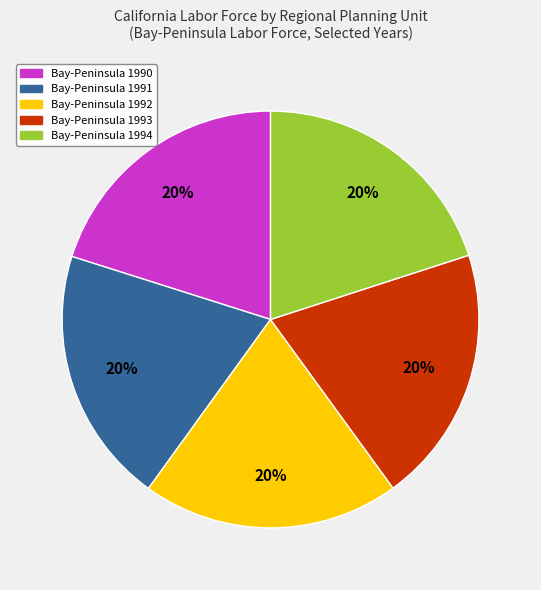

To the nearest percent, what is the combined percentage of Bay-Peninsula 1991 and Bay-Peninsula 1990?

40%